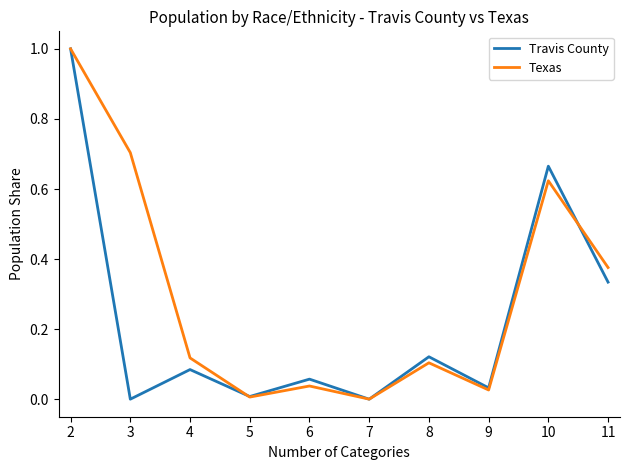

Is the value of Texas at 9 greater than the value of Travis County at 6?

No